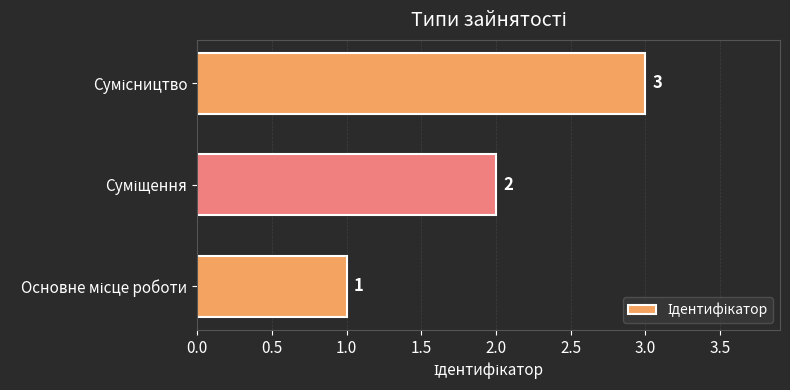

What is the maximum value shown in the chart?

3